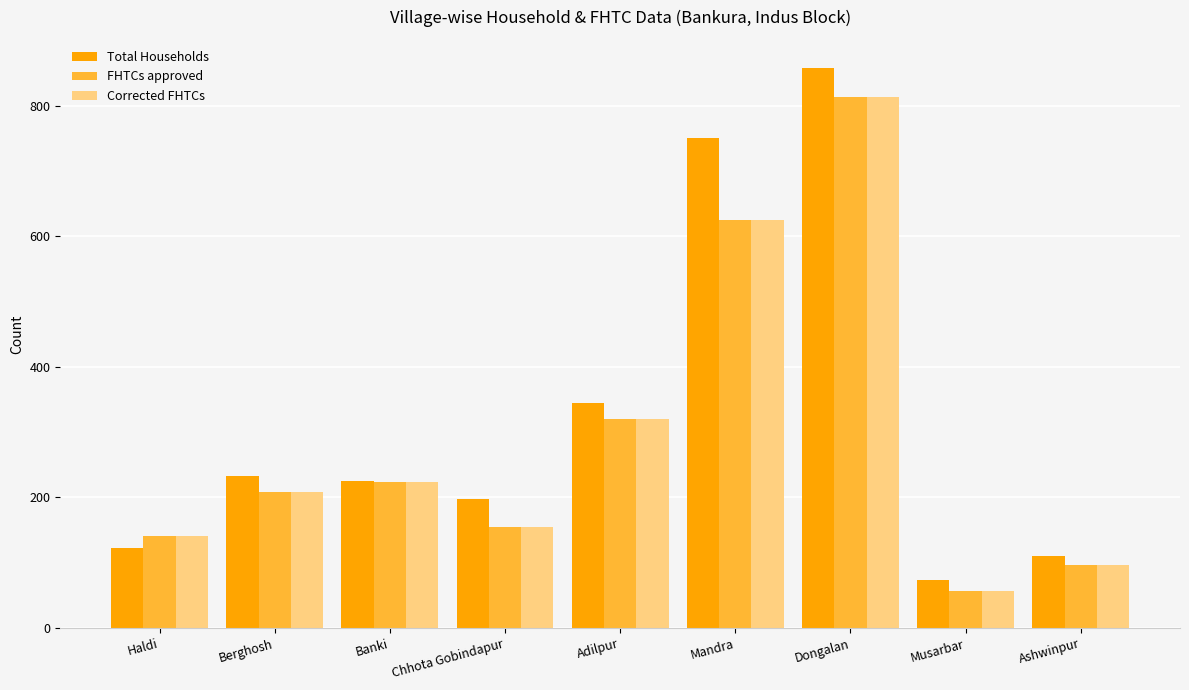

What is the maximum value shown in the chart?

858